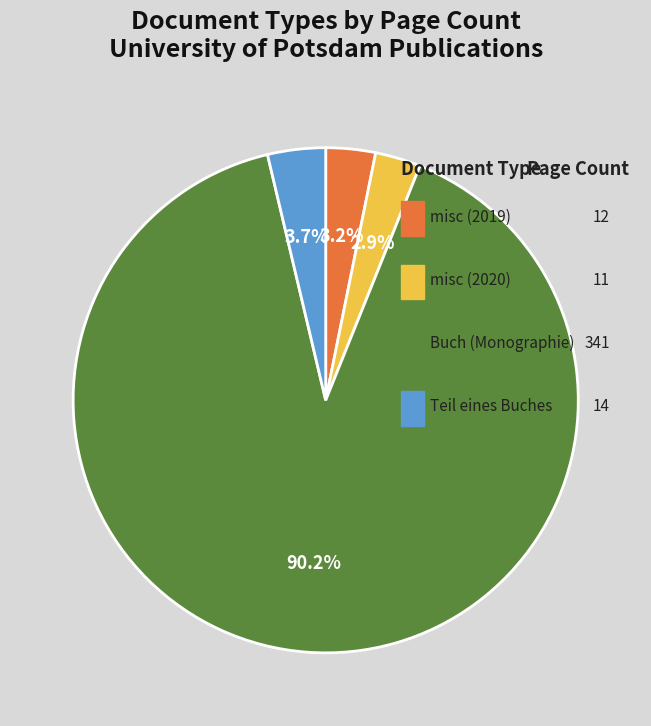

What is the majority slice?

Buch (Monographie)